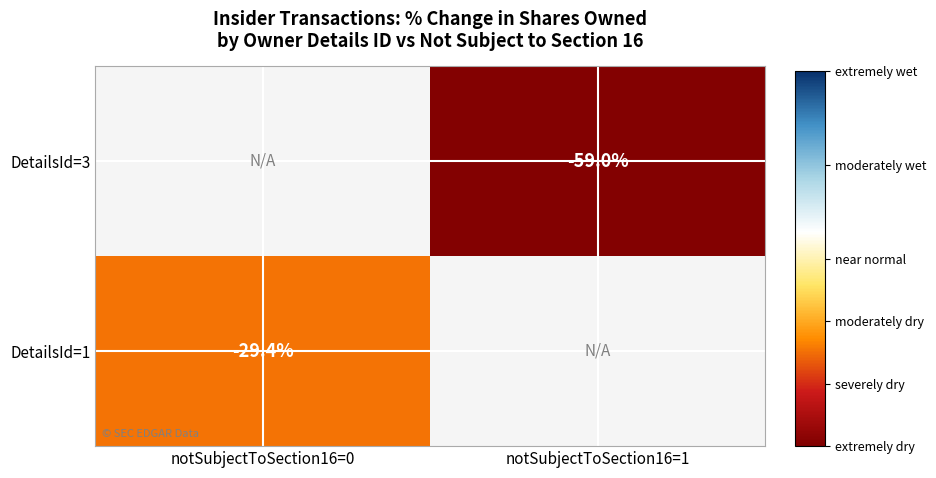

The value of DetailsId=1 at notSubjectToSection16=0 is -42.1. True or false?

False